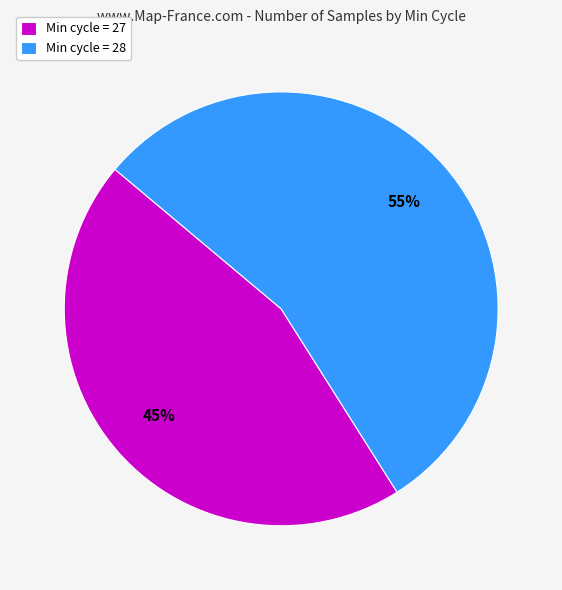

Is there any slice that represents more than half of the pie?

Yes